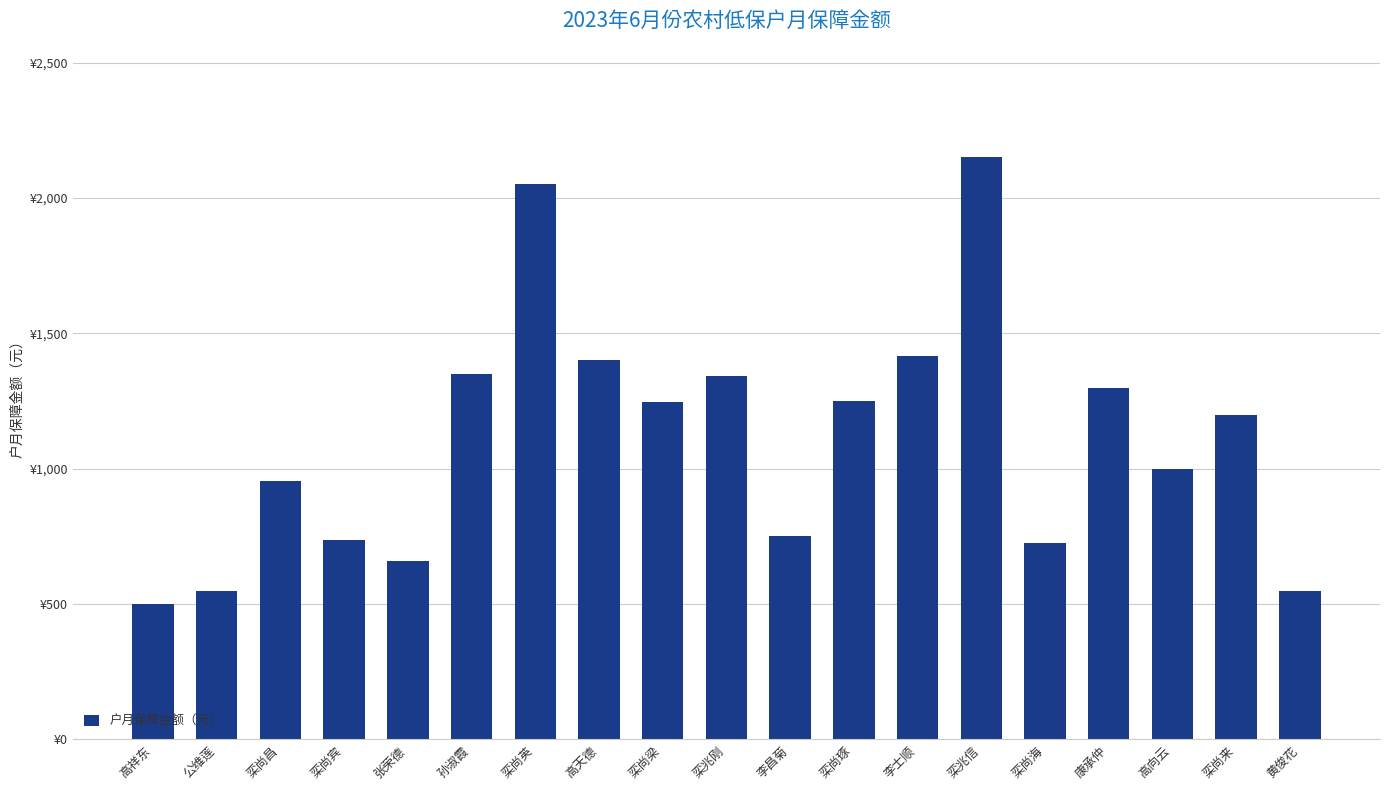

Where is the data nearest to the value 1325?

栾兆刚